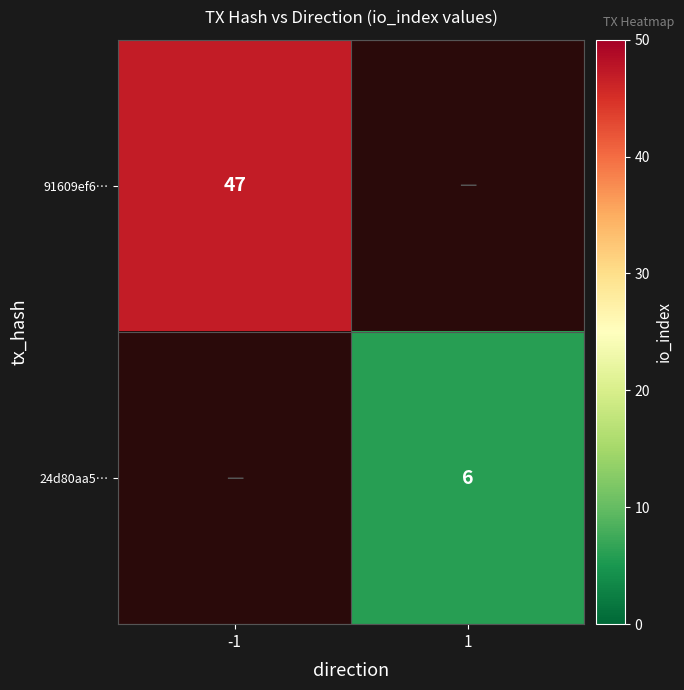

Is it true that 91609ef6… equals 47 at -1?

True